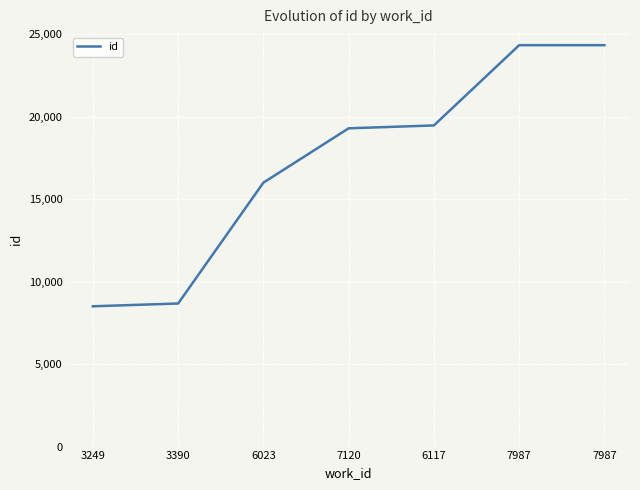

Approximately how many times larger is the value at 3390 compared to 7987?

0.4